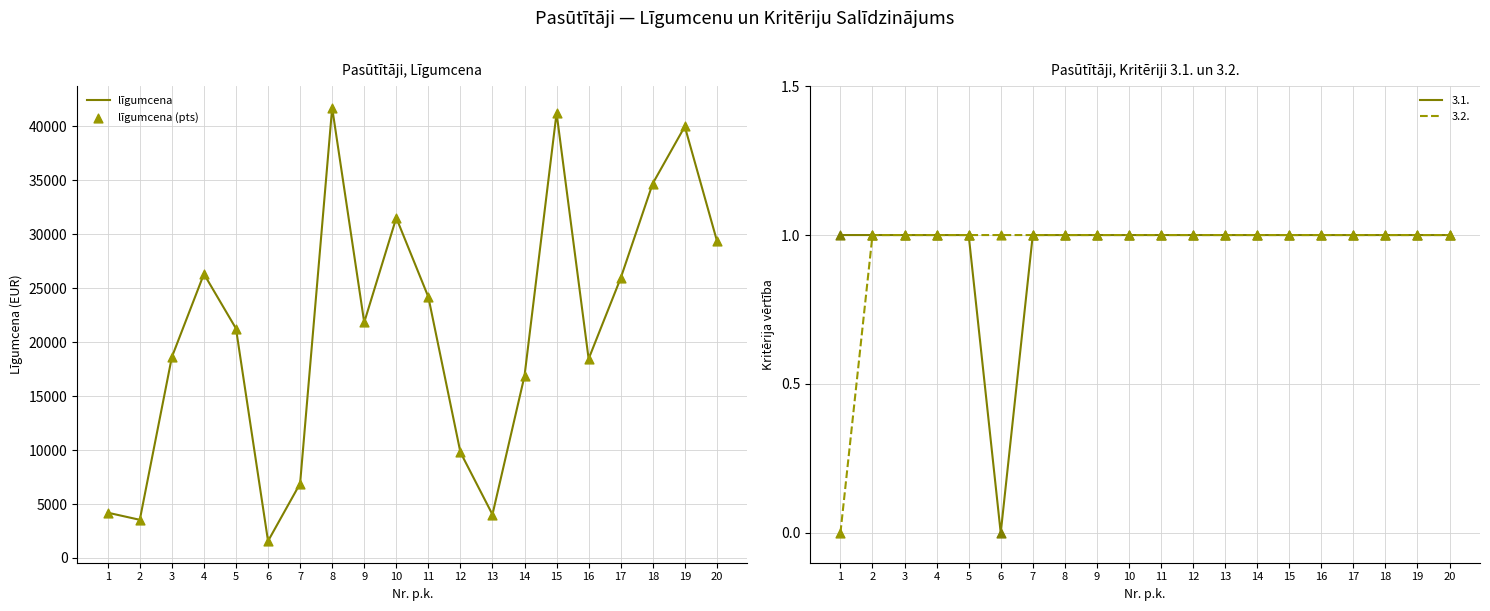

Which series has the widest spread of Y values?

līgumcena